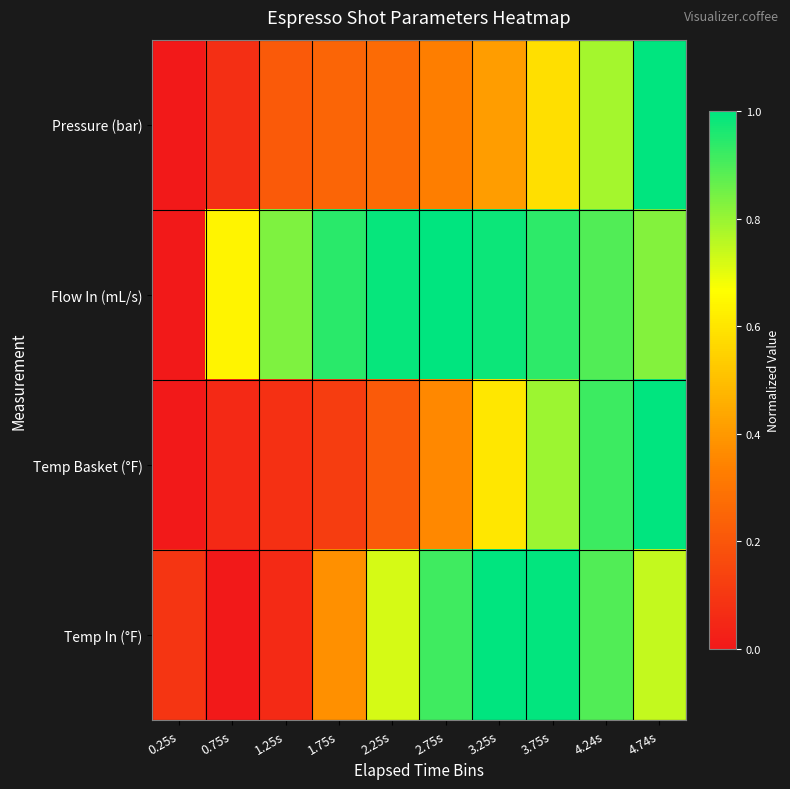

At which category does the chart reach its peak across all series?

4.74s